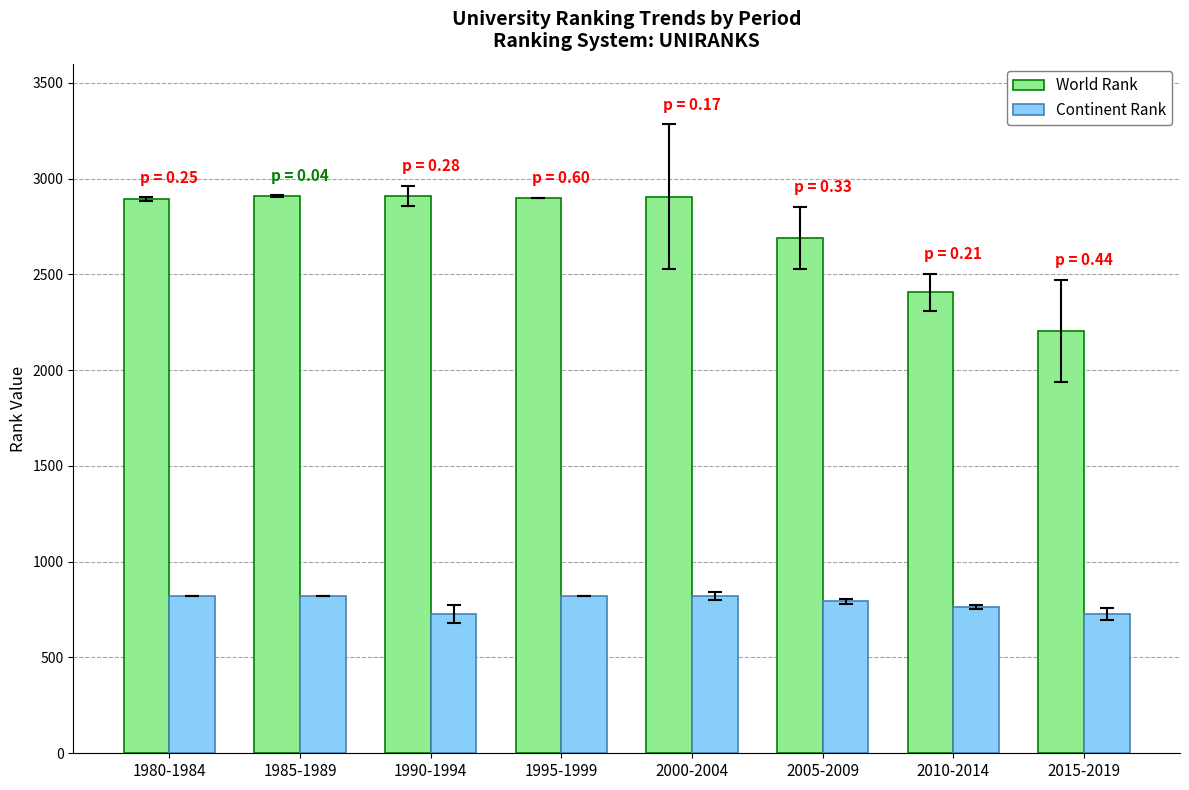

What is the smallest value displayed?

727